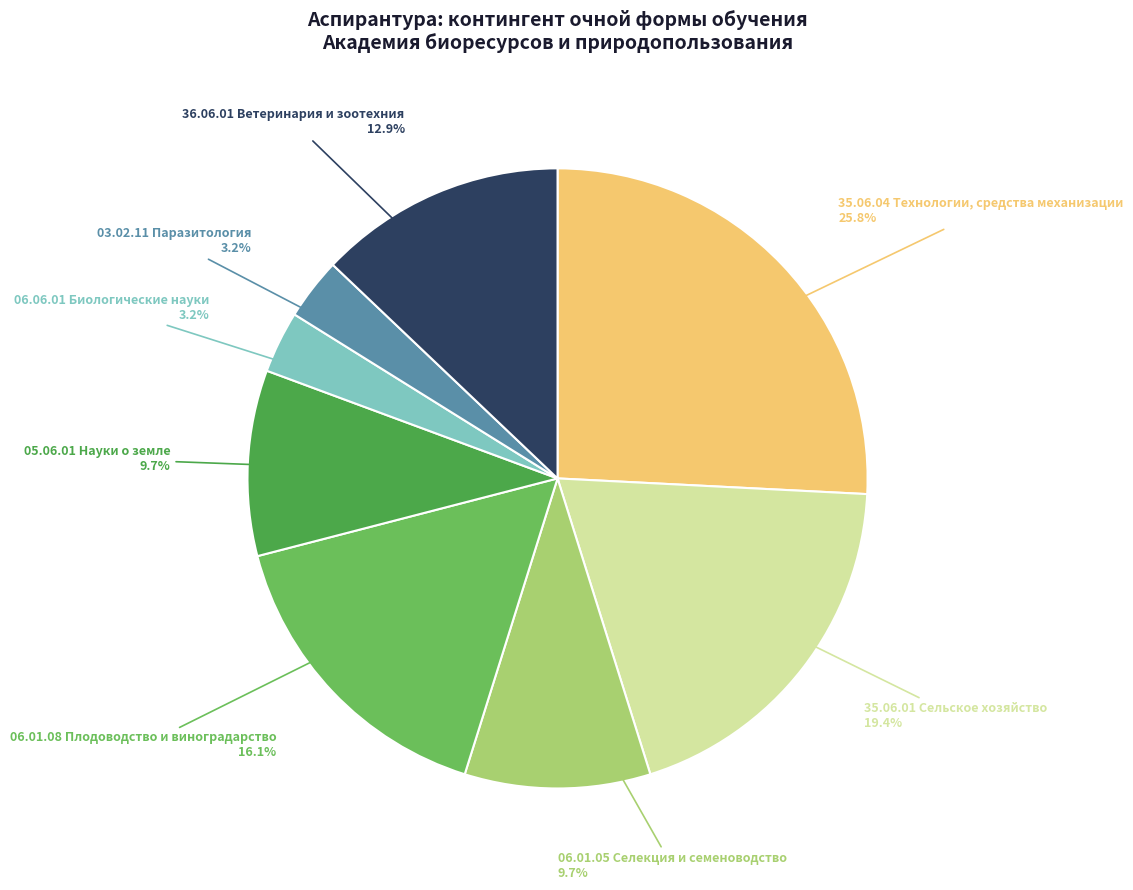

Is there a majority slice in this chart?

No